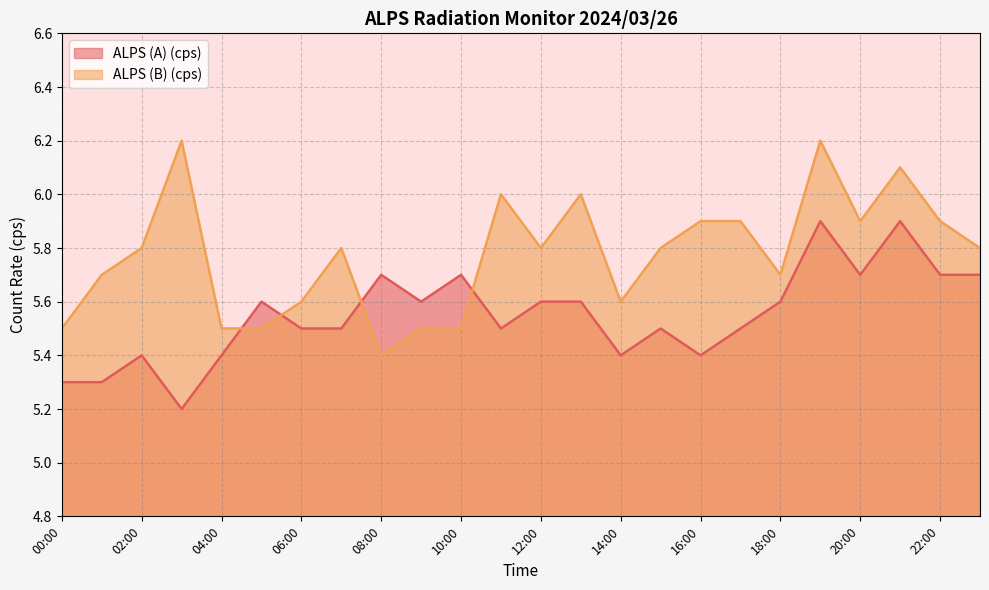

What is the label of the 20th point from the right?

04:00